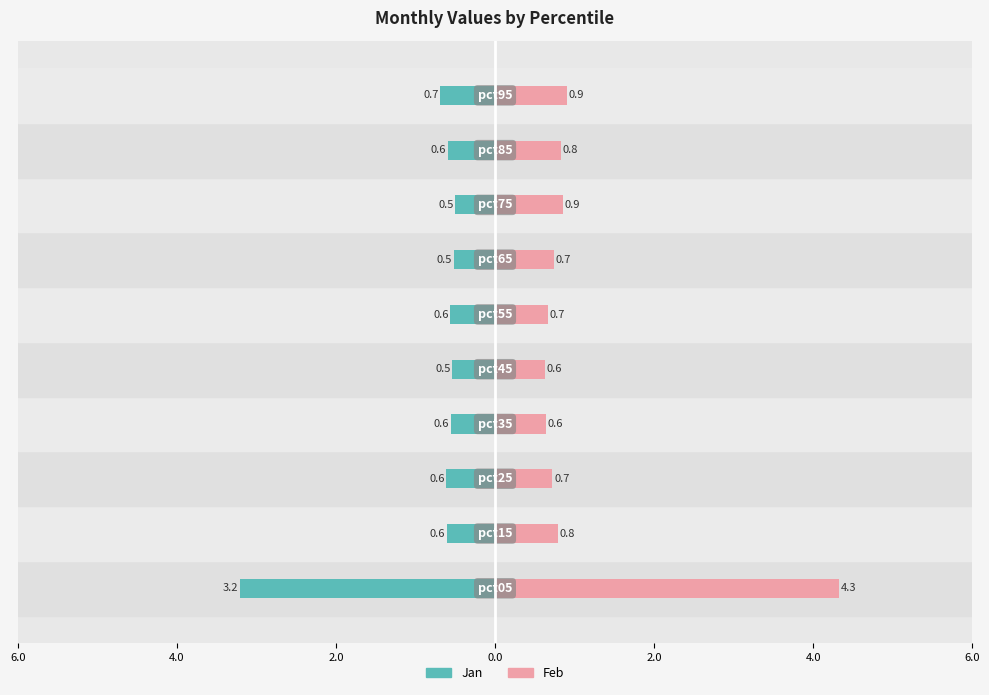

True or false: Feb has a value of 0.3 at 7.

False